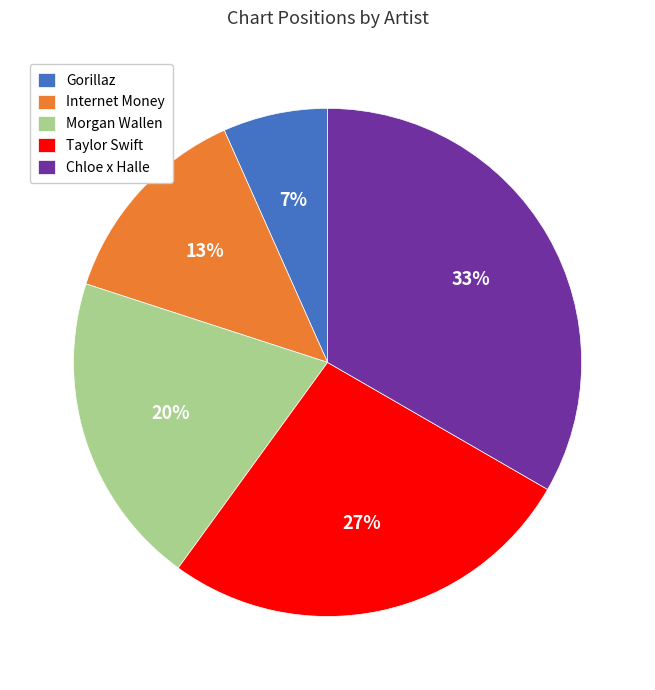

Is it true that Taylor Swift is 19% of the pie?

False